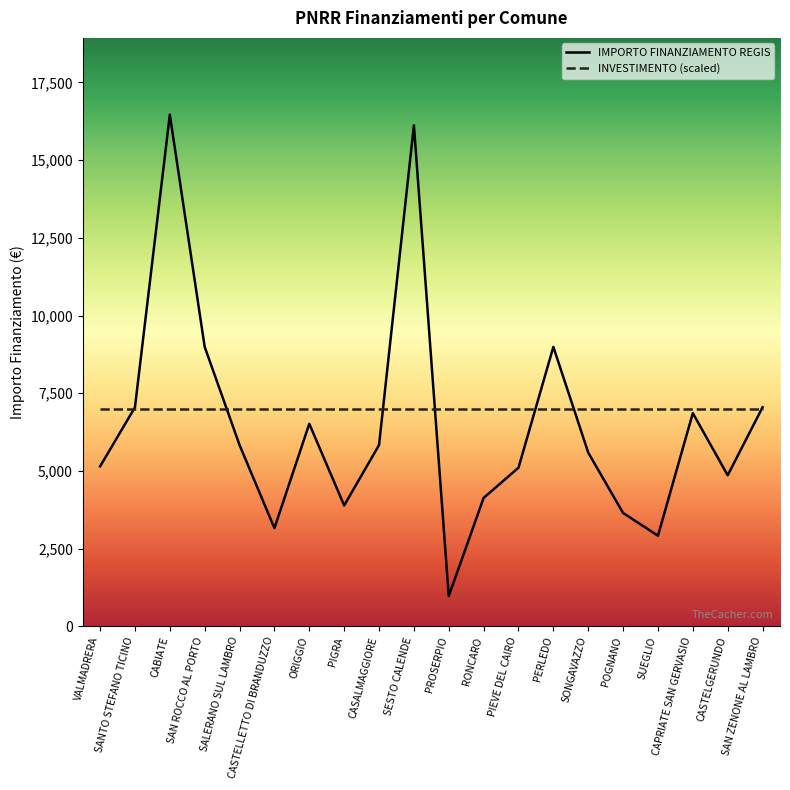

The value of IMPORTO FINANZIAMENTO REGIS at PIGRA is 3888. True or false?

True